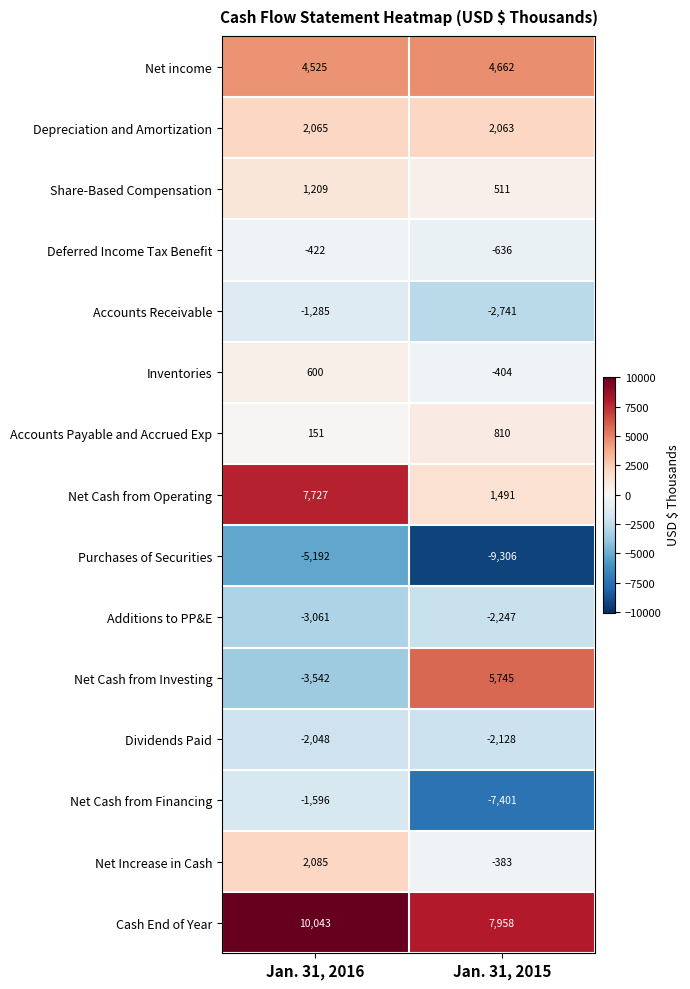

Is the value of Cash End of Year at Jan. 31, 2015 greater than the value of Additions to PP&E at Jan. 31, 2016?

Yes